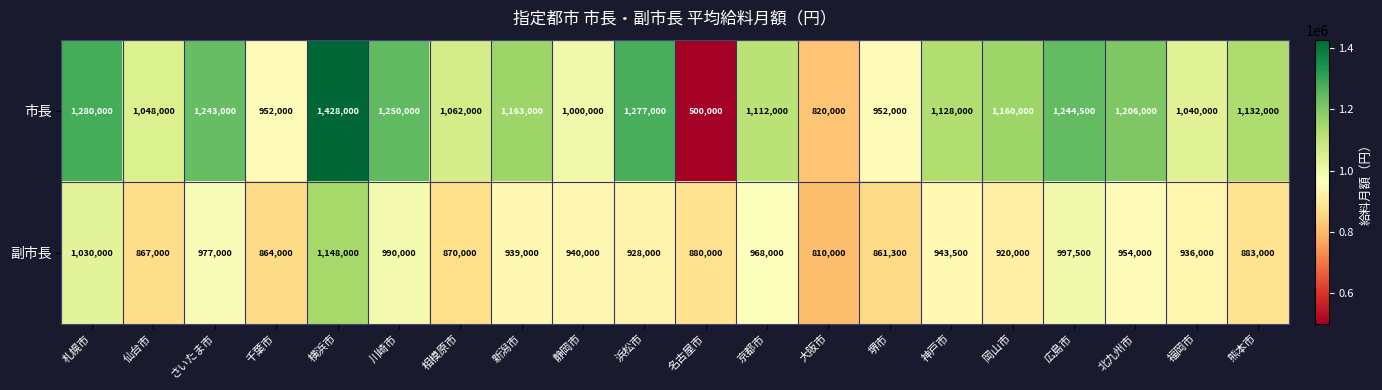

What is the smallest value displayed?

500000